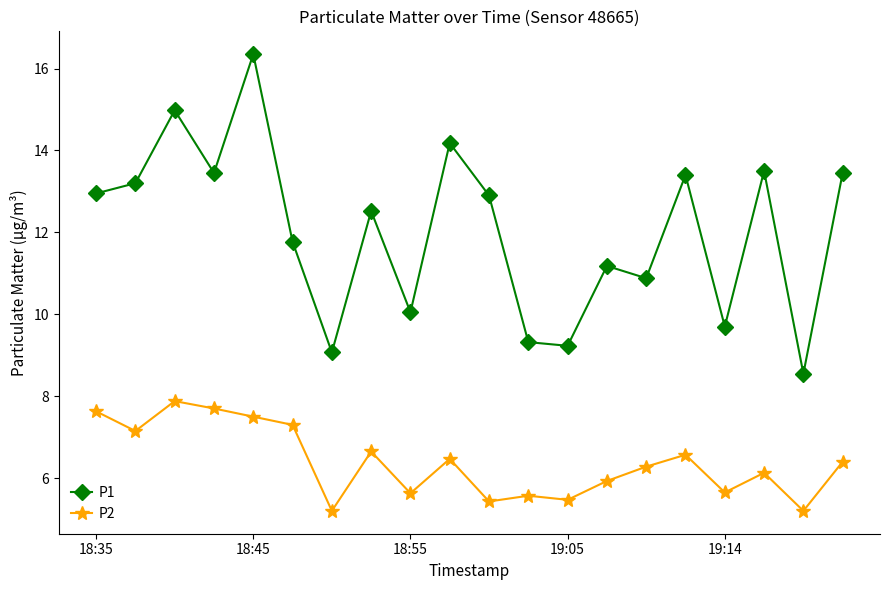

What is the average value of the P1 series?

12.0